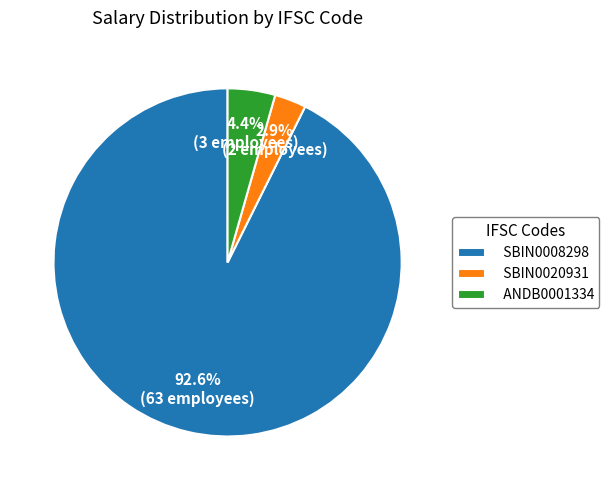

What is the smallest slice in the pie chart?

SBIN0020931